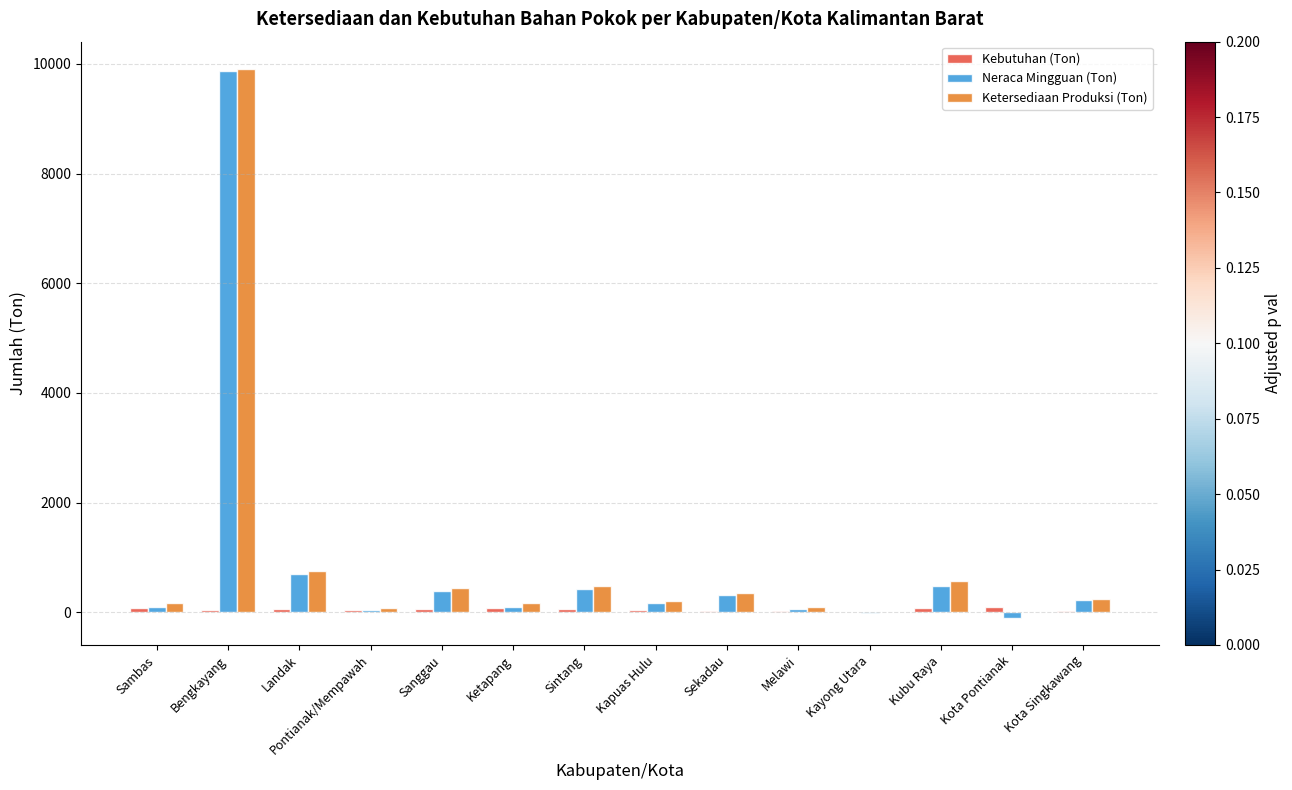

What is the sum of all Neraca Mingguan (Ton) values?

12766.6